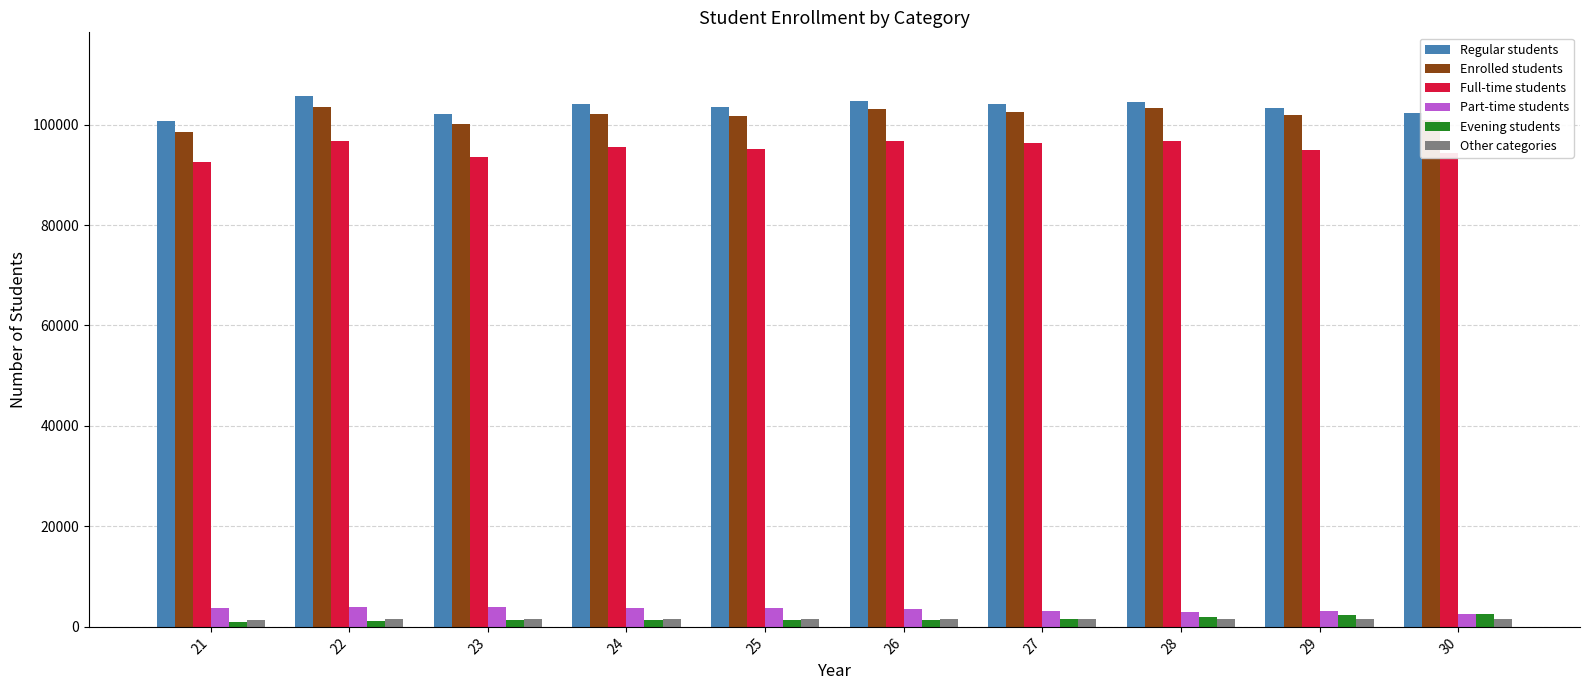

Is the value of Other categories at 29 greater than the value of Enrolled students at 22?

No